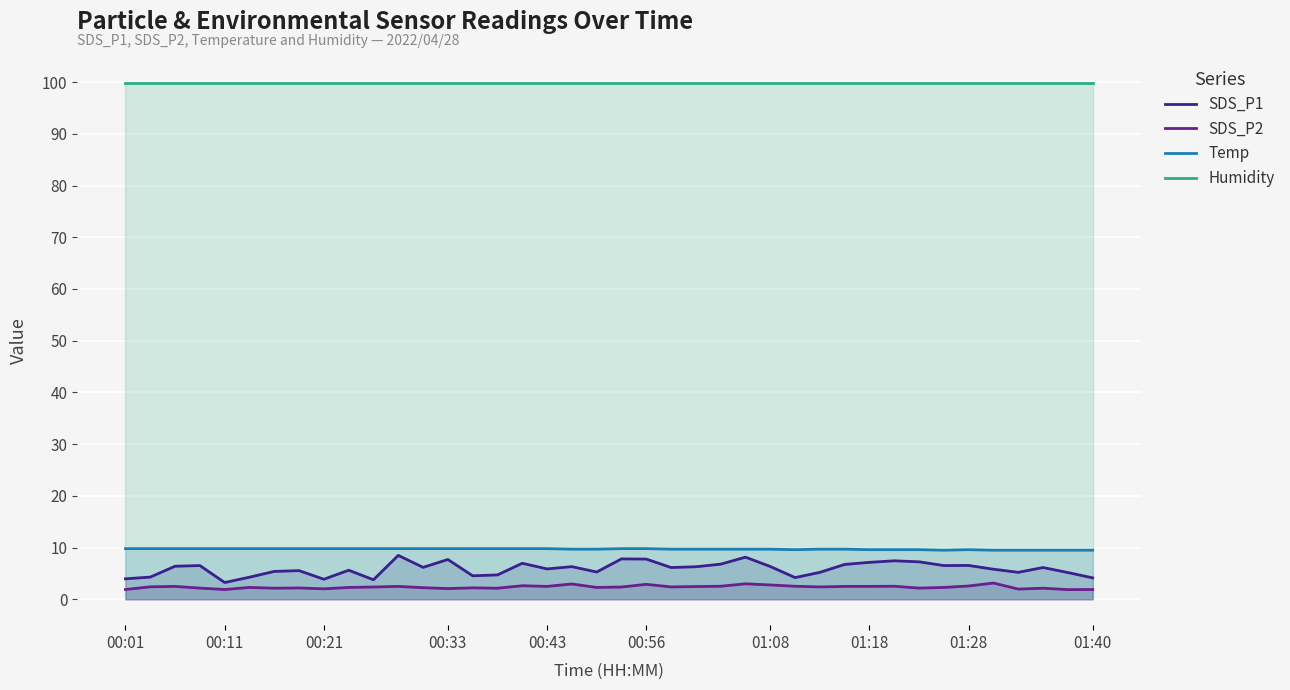

How many categories are shown in the chart?

40